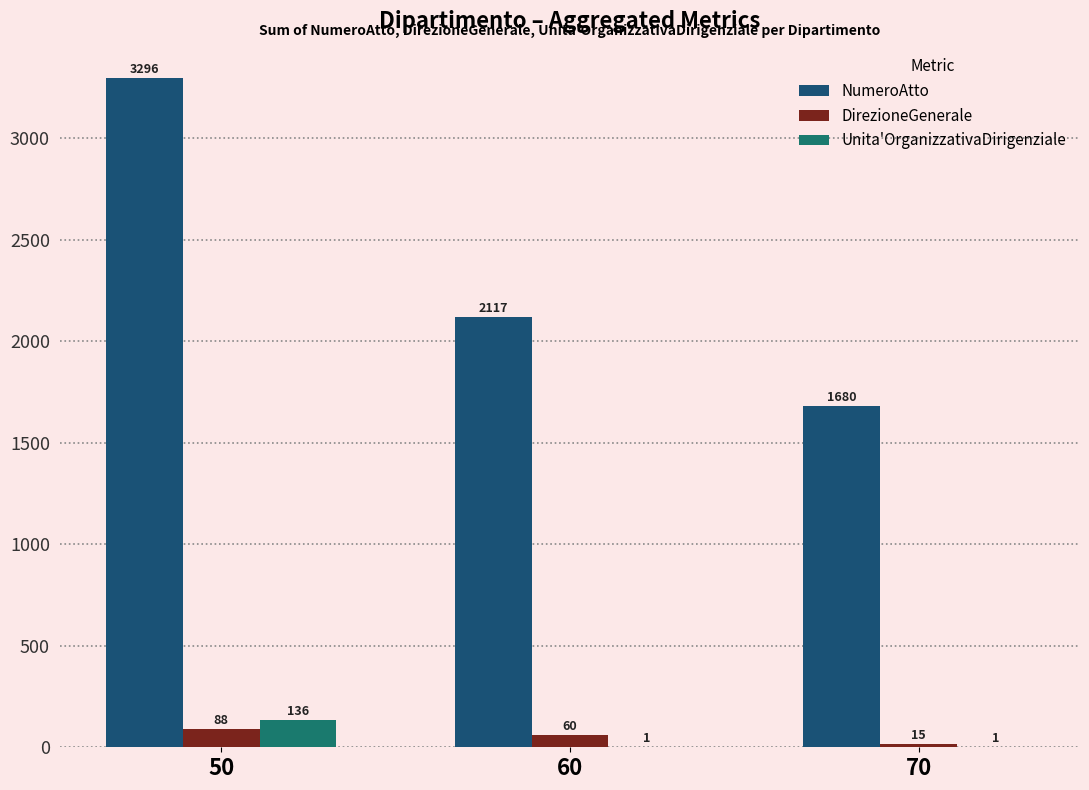

Which category has the highest value in the DirezioneGenerale series?

50